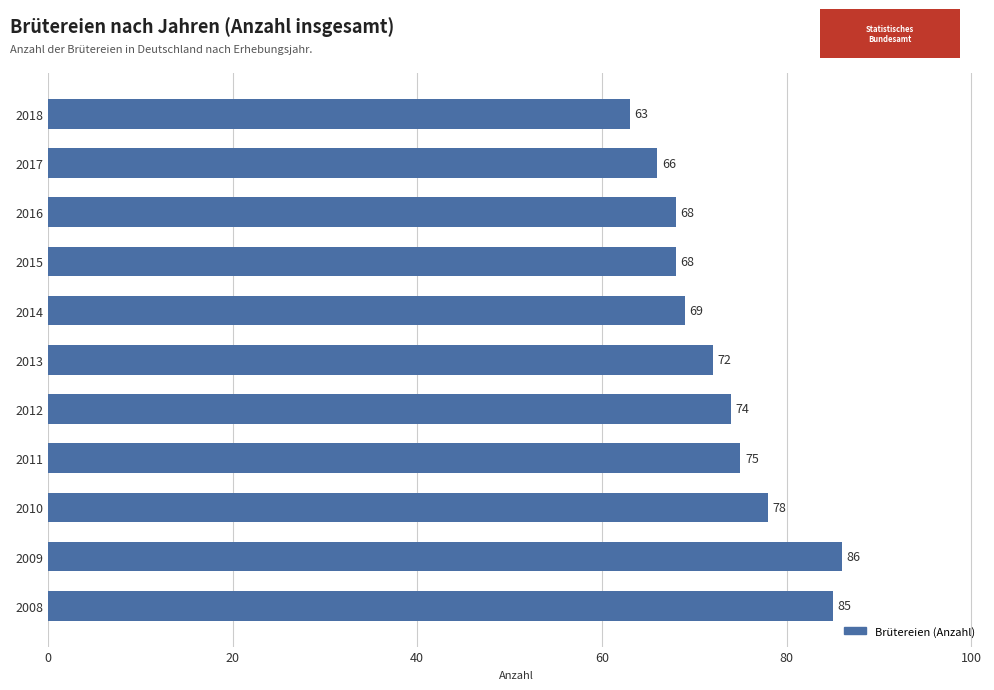

What is the average value?

73